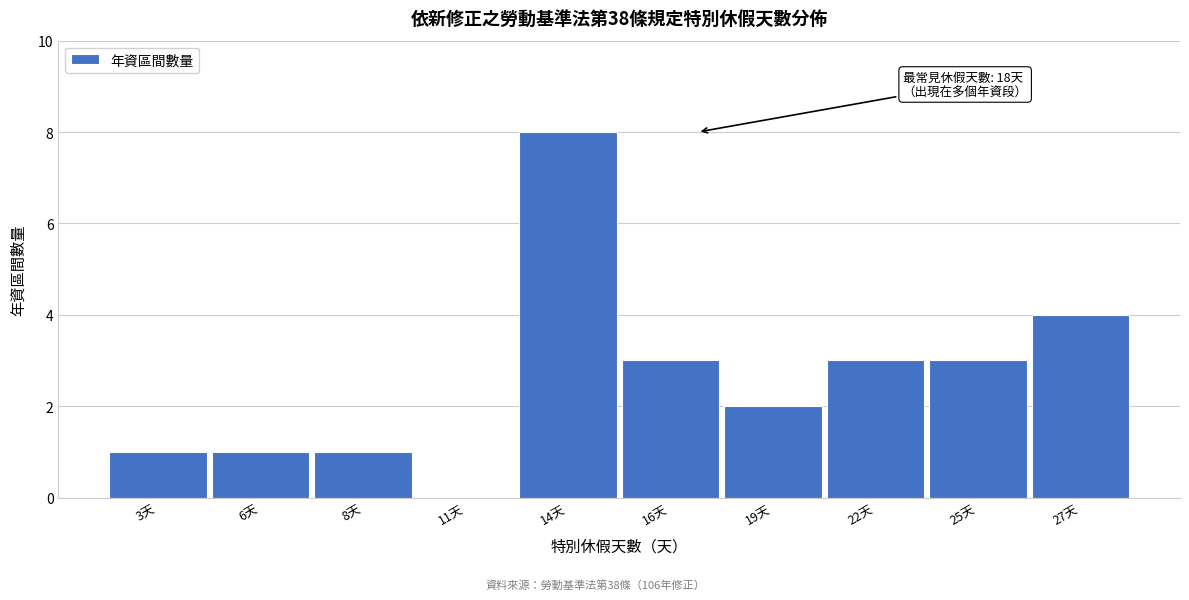

Reading left to right, what are all the values shown in this chart?

3天=1	6天=1	8天=1	11天=0	14天=8	16天=3	19天=2	22天=3	25天=3	27天=4